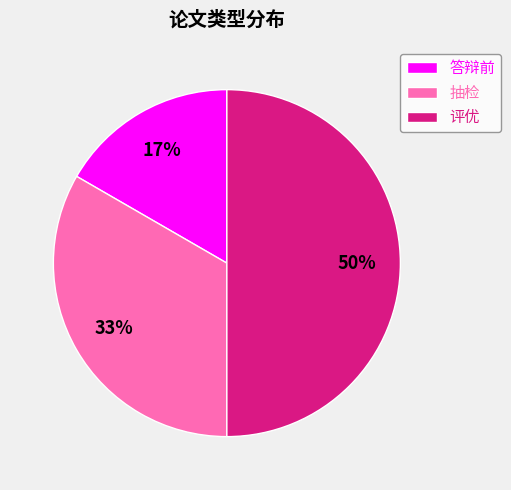

What percentage is the 答辩前 slice, to the nearest percent?

17%